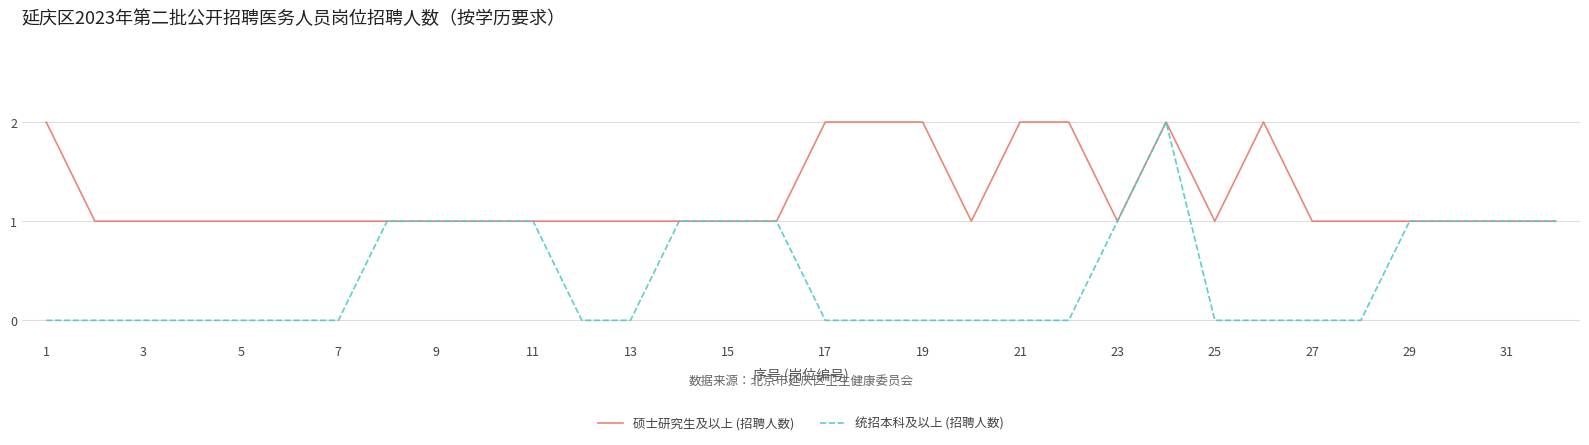

Which series has the widest spread of values?

统招本科及以上 (招聘人数)